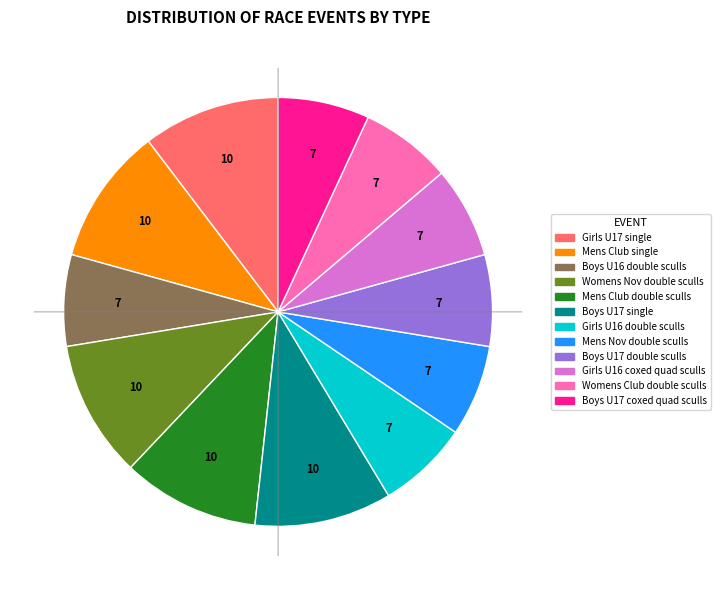

Is there any slice that represents more than half of the pie?

No